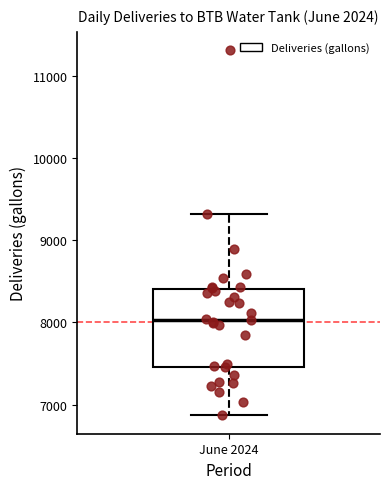

Read this box plot against the y-axis: the position of the median line, the range covered by the box, and the ends of both whiskers. The values are not printed on the chart, so give them approximately, as read against the axis.

median 8000, box 7500 to 8400, whiskers 6900 to 9300